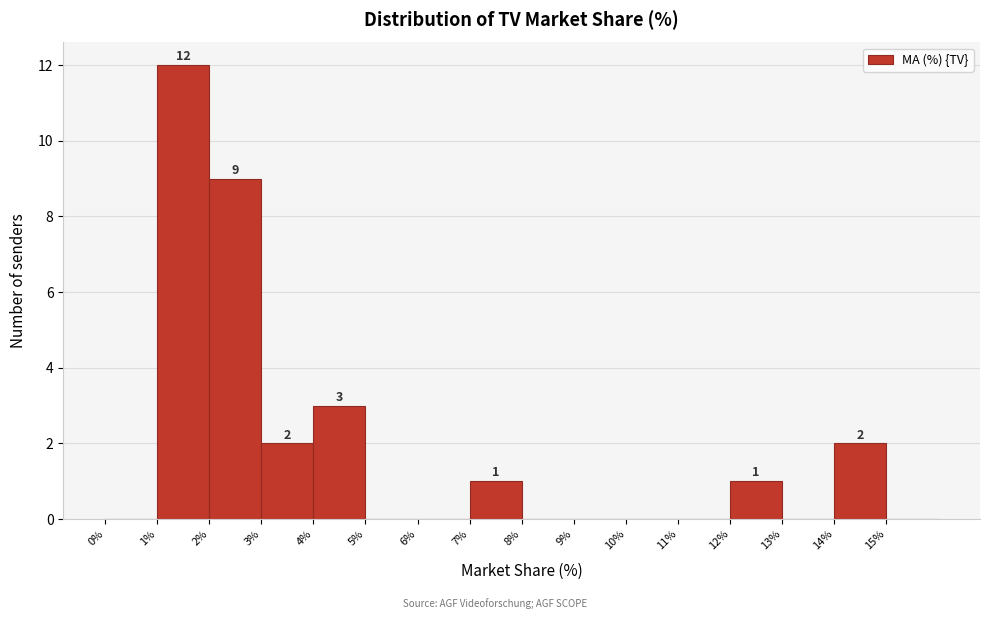

Over which range of the x-axis is the bar tallest?

1 to 2